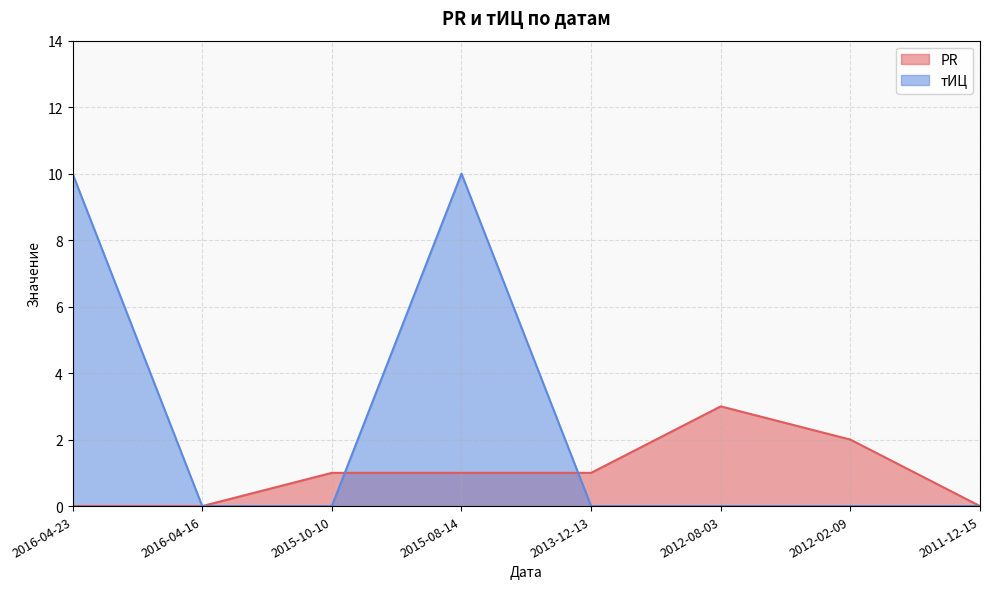

At which category is the sum across all series the highest?

2015-08-14